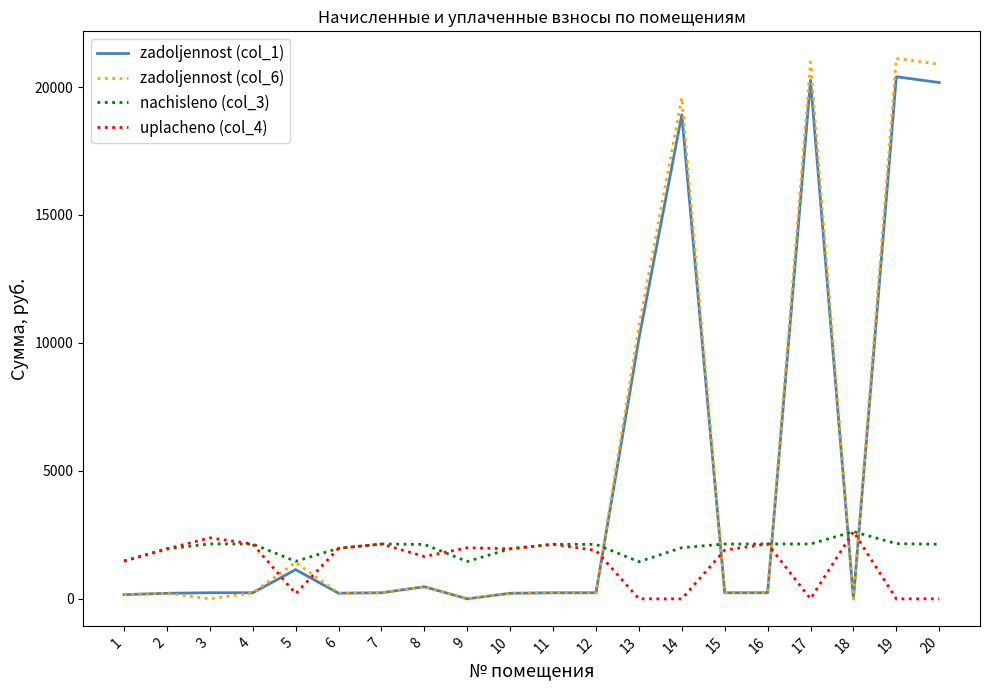

How many categories are shown in the chart?

20